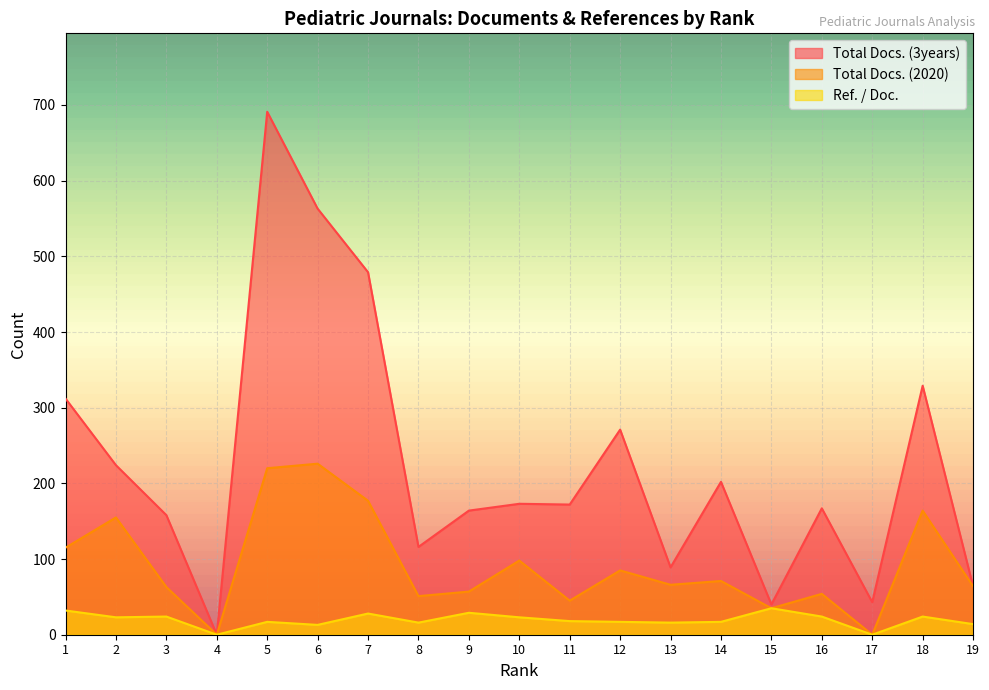

True or false: Ref. / Doc. has a value of 6 at 12.

False